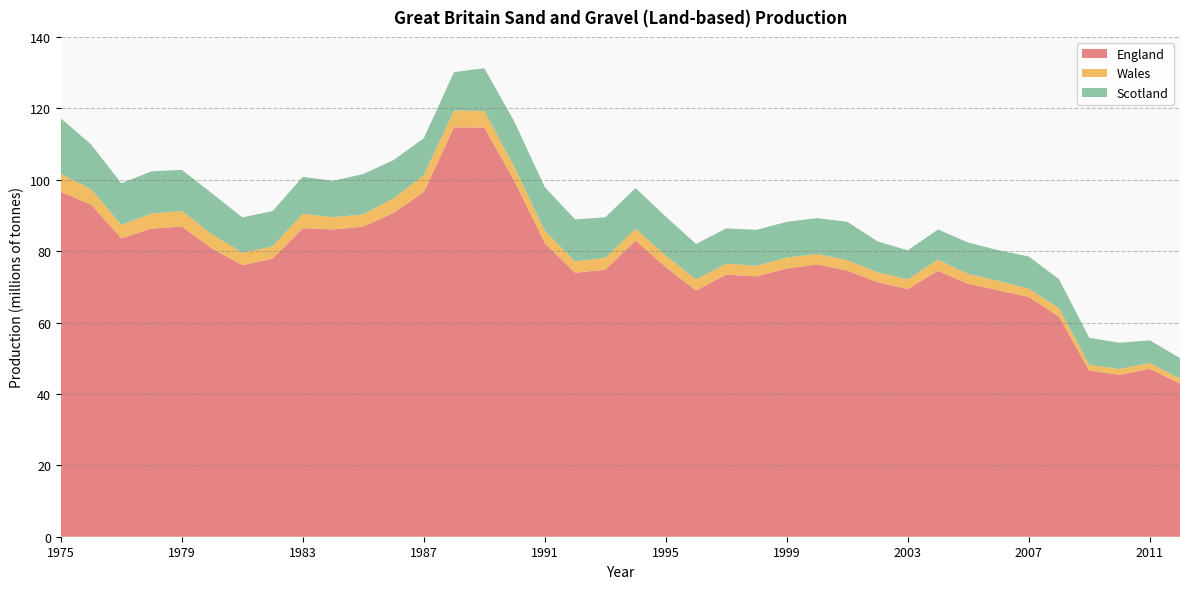

Reading left to right, extract all data points from this chart.

England: 1975=96588000	1976=93030000	1977=83592000	1978=86310000	1979=86875000	1980=80704000	1981=76074000	1982=77901000	1983=86457000	1984=86060000	1985=86865000	1986=90706000	1987=96525000	1988=114667000	1989=114640000	1990=99547000	1991=82253000	1992=73919000	1993=74833000	1994=82937000	1995=75506000	1996=68983000	1997=73416000	1998=72935000	1999=75139000	2000=76272000	2001=74572000	2002=71320000	2003=69385000	2004=74482000	2005=70838000	2006=69035000	2007=67137000	2008=61669000	2009=46529000	2010=45332000	2011=47039000	2012=42909000
Wales: 1975=5051000	1976=4353000	1977=3769000	1978=4229000	1979=4373000	1980=4033000	1981=3492000	1982=3444000	1983=4033000	1984=3437000	1985=3420000	1986=4083000	1987=4793000	1988=4734000	1989=4588000	1990=3990000	1991=3439000	1992=3205000	1993=3278000	1994=3312000	1995=3260000	1996=3111000	1997=3050000	1998=2959000	1999=3039000	2000=2939000	2001=2886000	2002=2758000	2003=2733000	2004=3120000	2005=2746000	2006=2615000	2007=2339000	2008=2361000	2009=1668000	2010=1633000	2011=1610000	2012=1364000
Scotland: 1975=15541000	1976=12506000	1977=11645000	1978=11817000	1979=11507000	1980=11421000	1981=9886000	1982=9861000	1983=10309000	1984=10178000	1985=11320000	1986=10710000	1987=10311000	1988=10753000	1989=12004000	1990=12634000	1991=12226000	1992=11774000	1993=11359000	1994=11423000	1995=10889000	1996=9904000	1997=9900000	1998=10074000	1999=10031000	2000=10022000	2001=10753000	2002=8643000	2003=8103000	2004=8455000	2005=8808000	2006=8592000	2007=9025000	2008=8097000	2009=7512000	2010=7365000	2011=6366000	2012=5772000